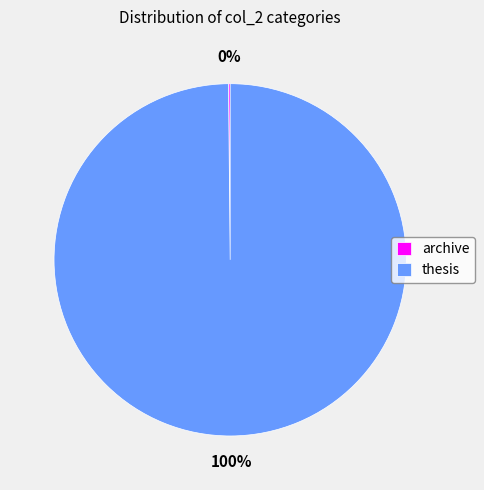

To the nearest percent, what percentage of the pie is thesis?

100%